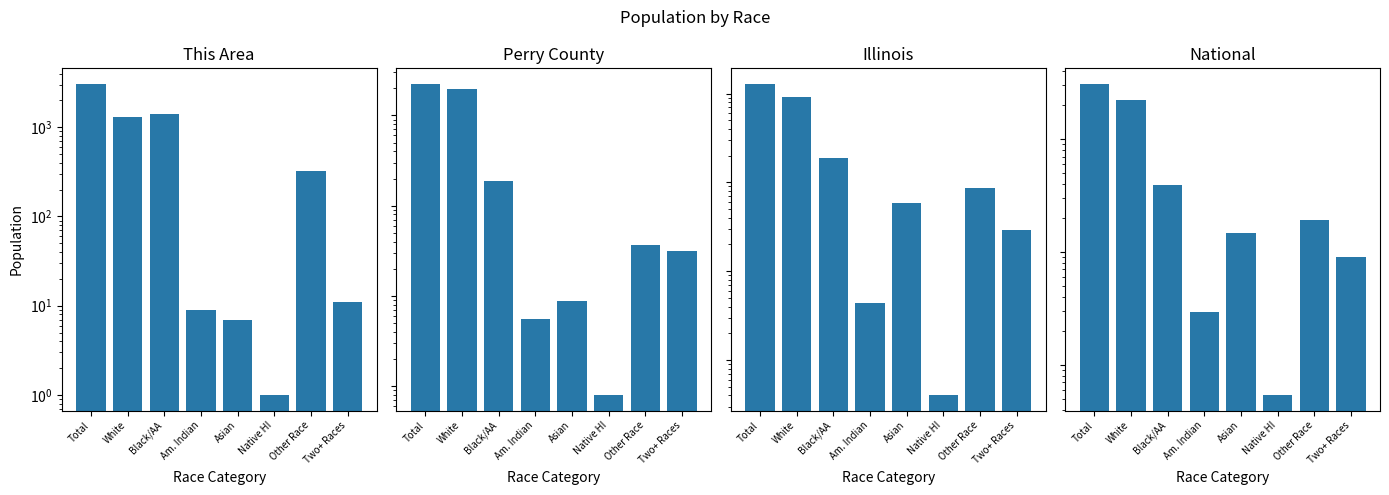

How many values in the This Area series exceed 323?

3